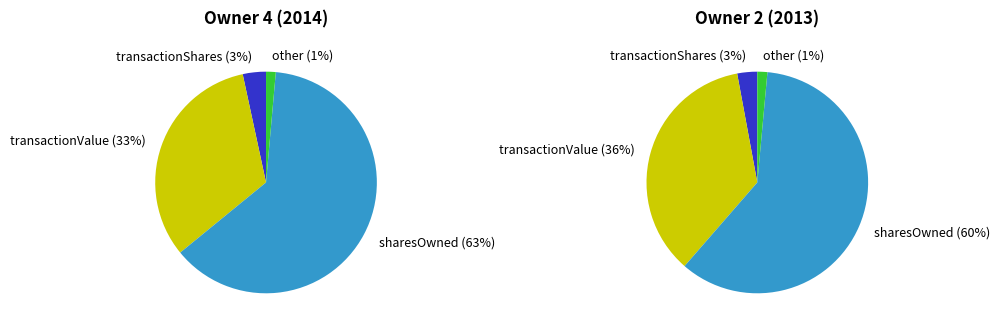

Does sharesOwnedFollowingTransaction represent more than half of the total?

Yes